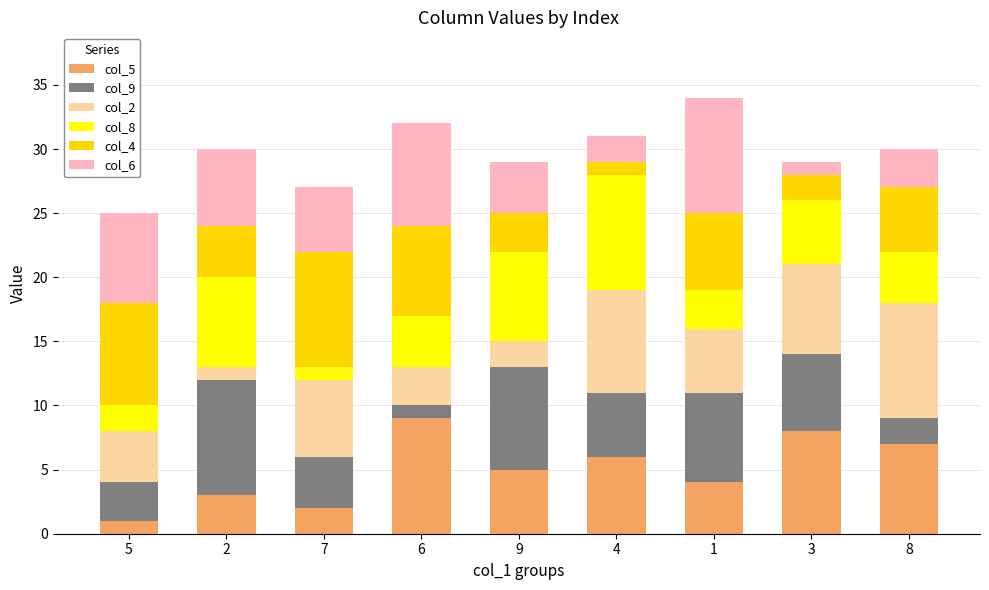

What value does the col_5 series have at 8?

7